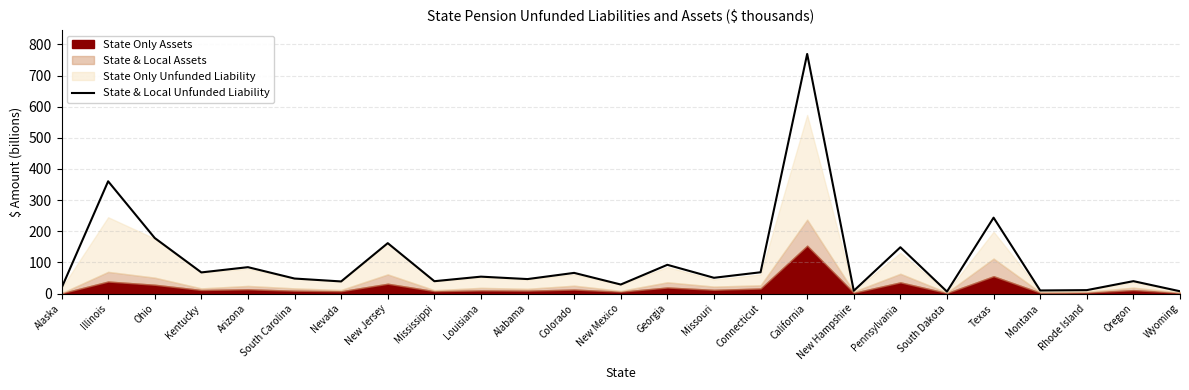

What is the value of the 1st point from the left?

17.7